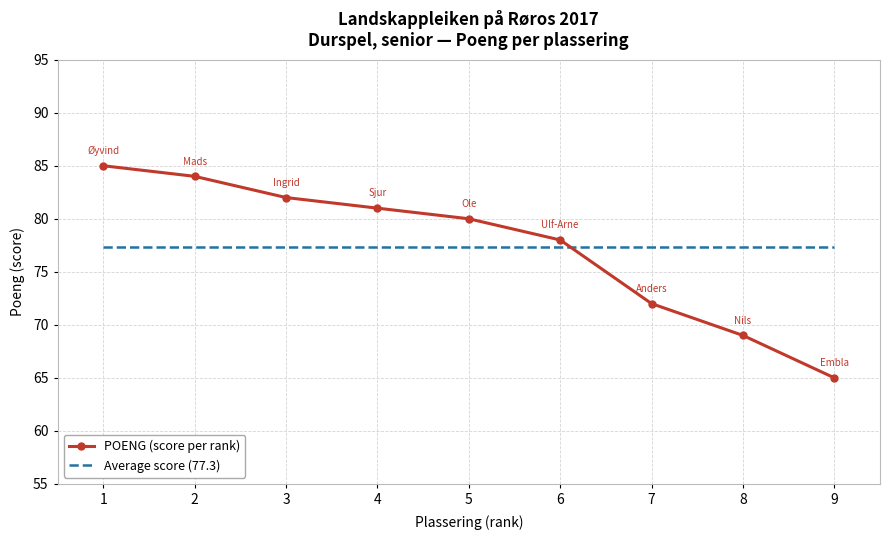

Which series has the widest spread of values?

POENG (score per rank)